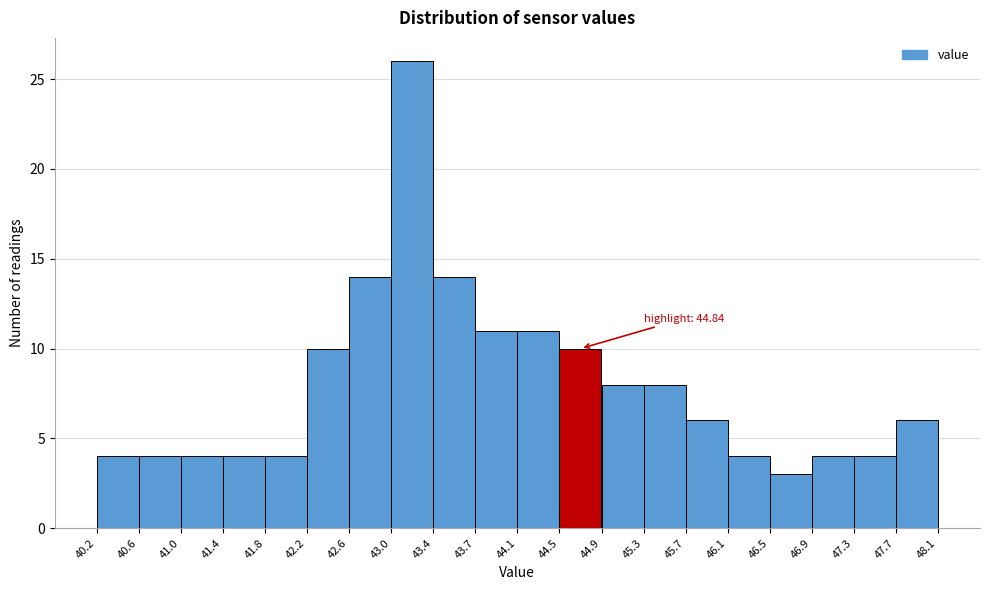

Which range on the x-axis has the tallest bar?

43.0 to 43.4